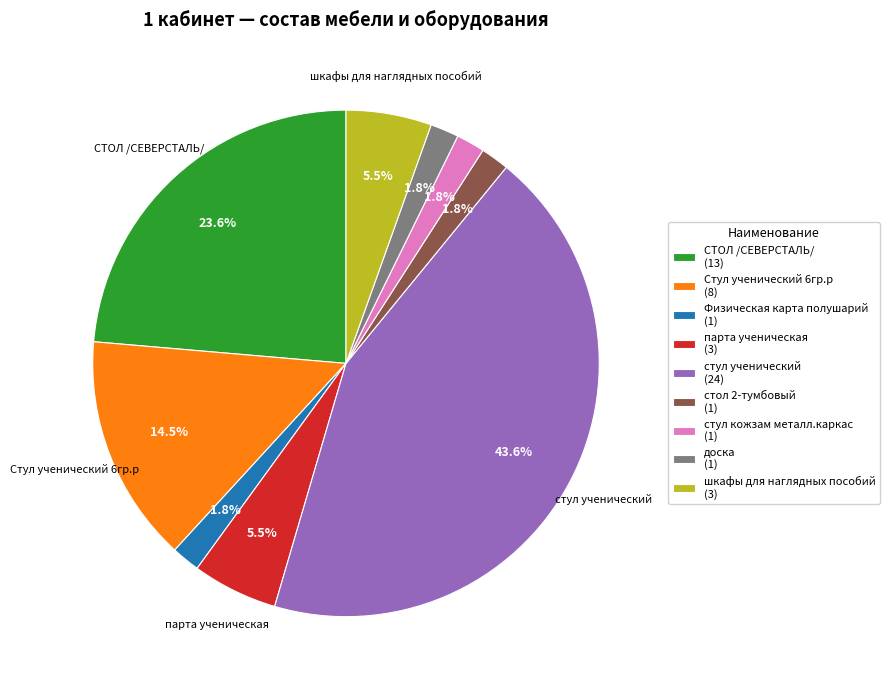

True or false: стол 2-тумбовый accounts for 2% of the total.

True